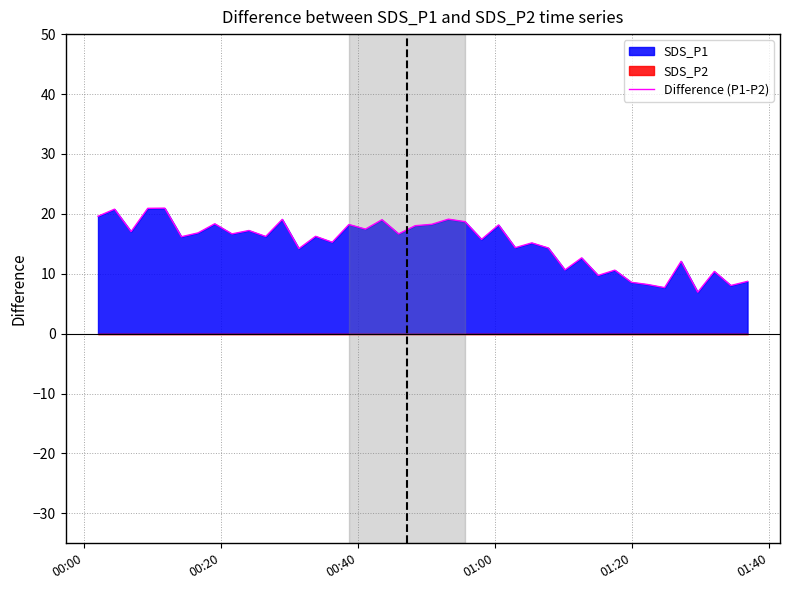

What is the minimum value for Difference (P1-P2)?

6.9